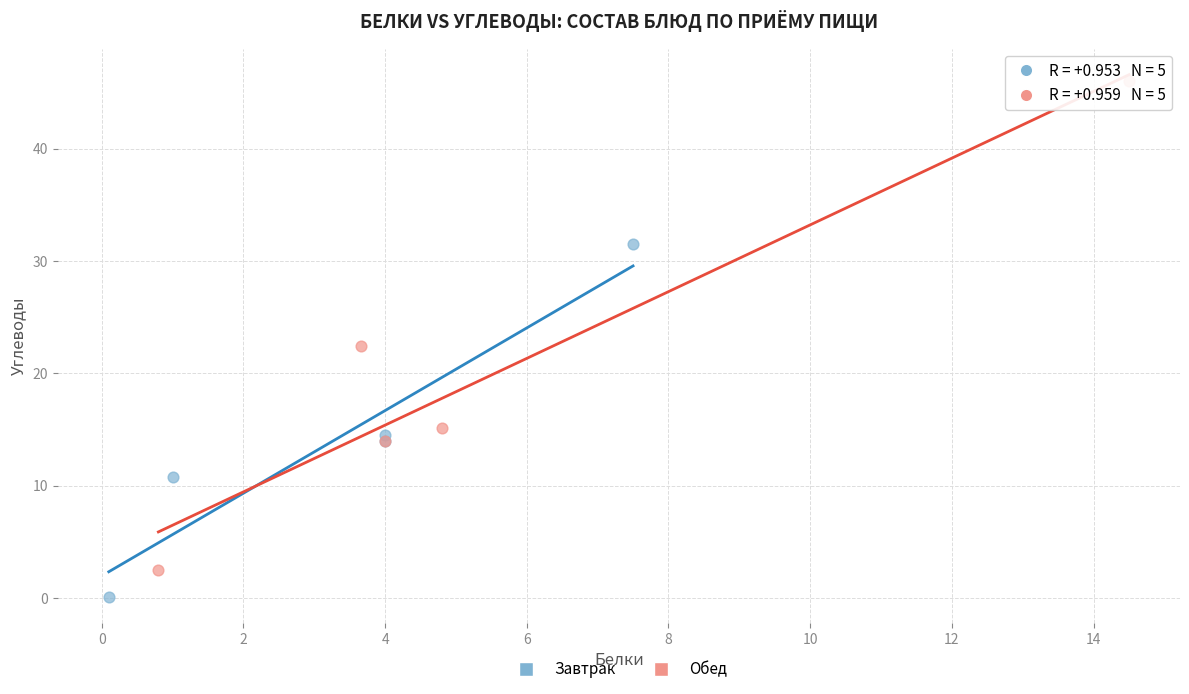

Which series contains the highest Y value?

Обед